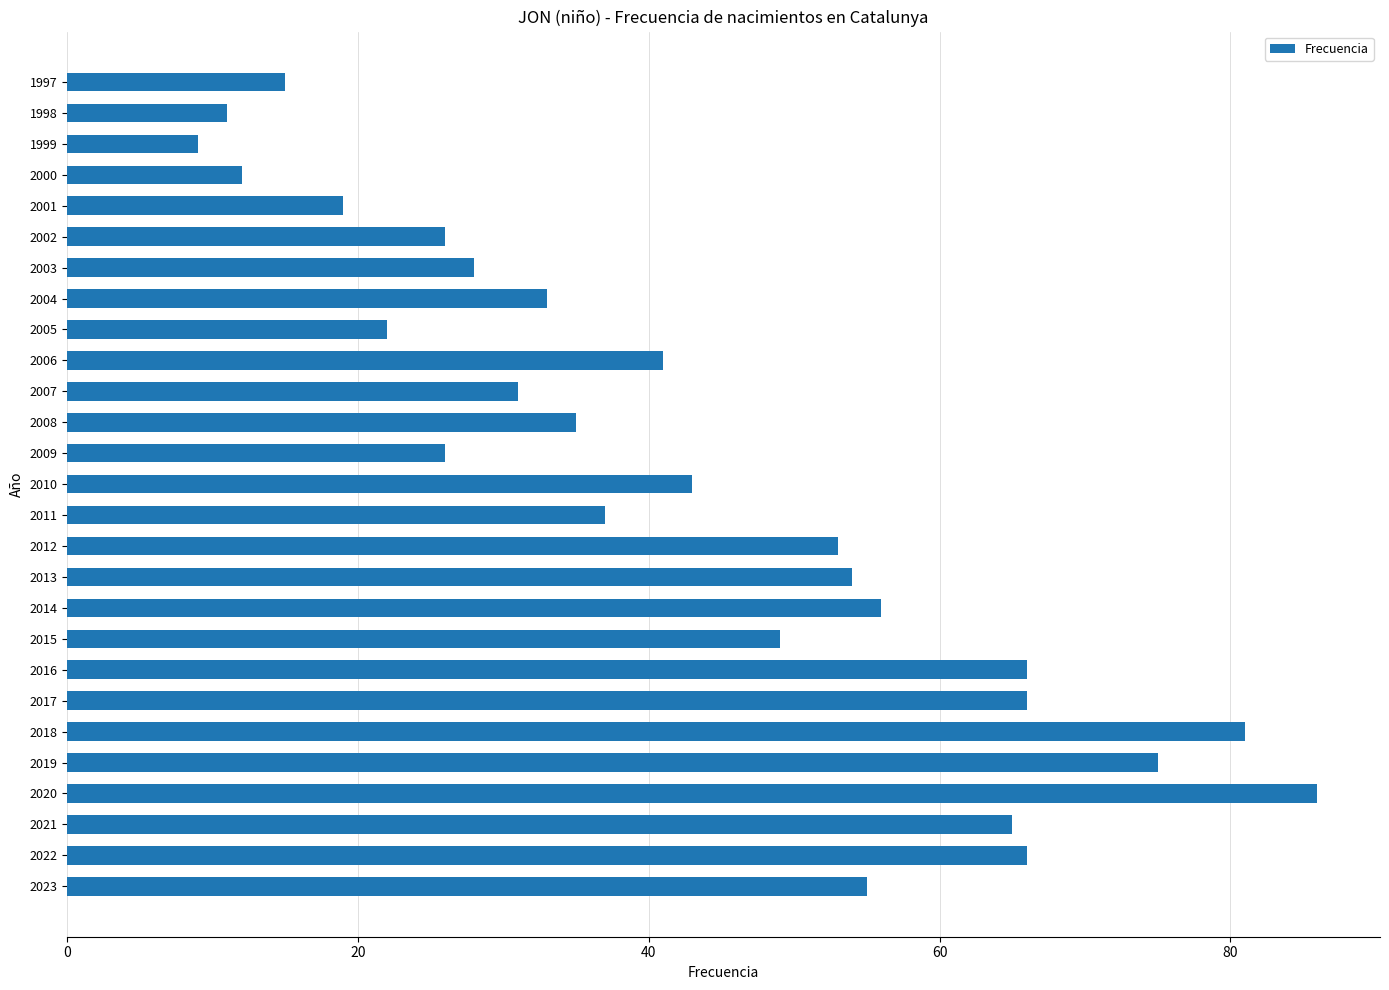

What is the change in value from 2013 to 1998?

-43